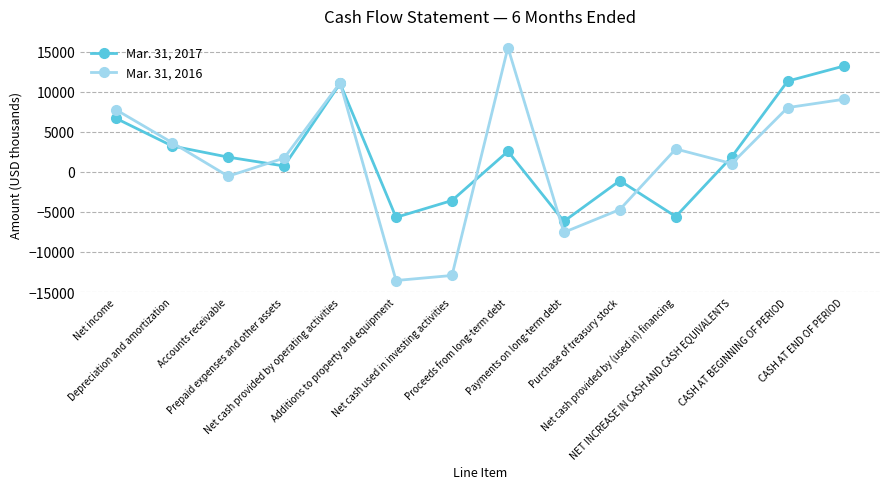

What is the highest value of the Mar. 31, 2017 series?

13199